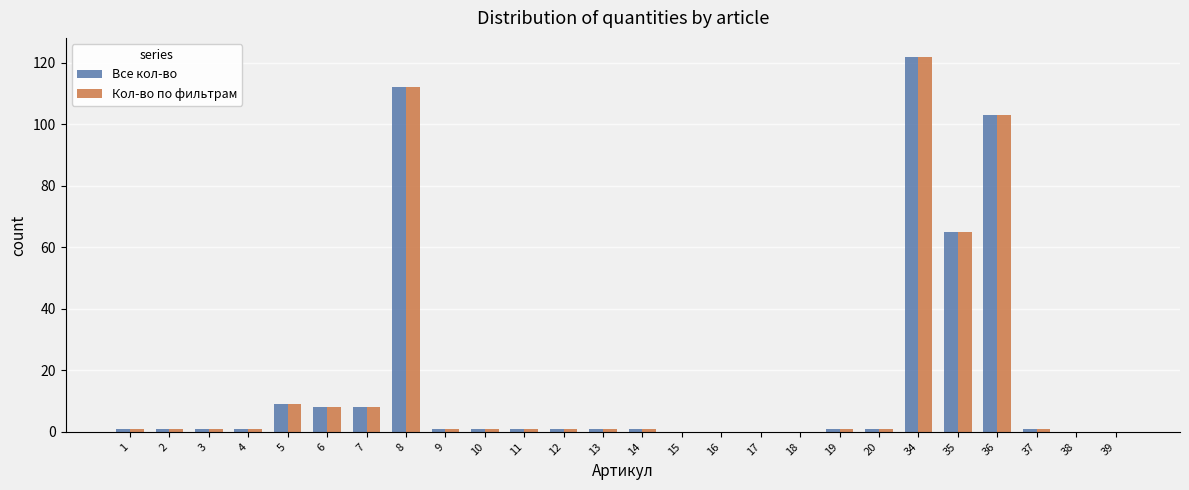

Where is Кол-во по фильтрам nearest to the value 61?

35